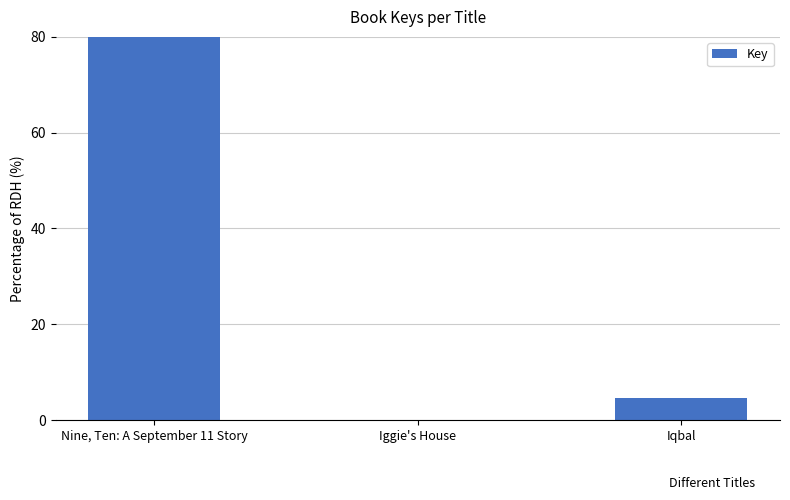

Between Iggie's House and Iqbal, which is larger?

Iqbal